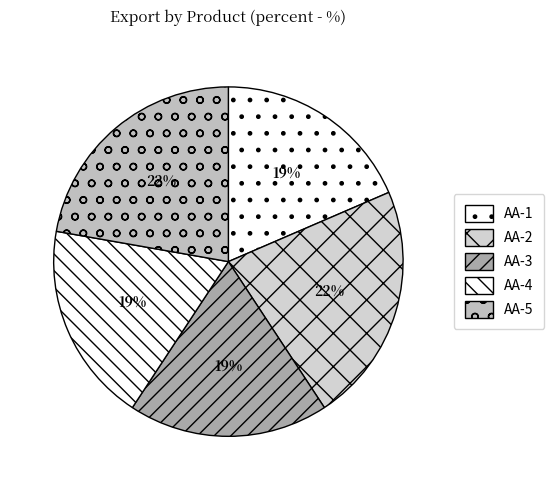

Is it true that AA-2 is 37% of the pie?

False